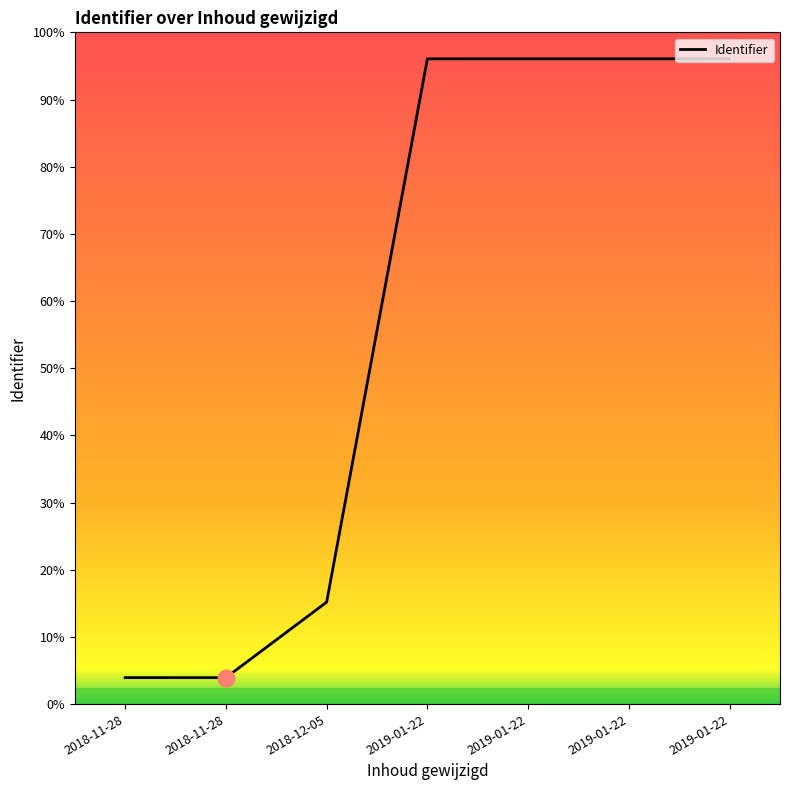

Where does the data first go above 4968575?

2019-01-22